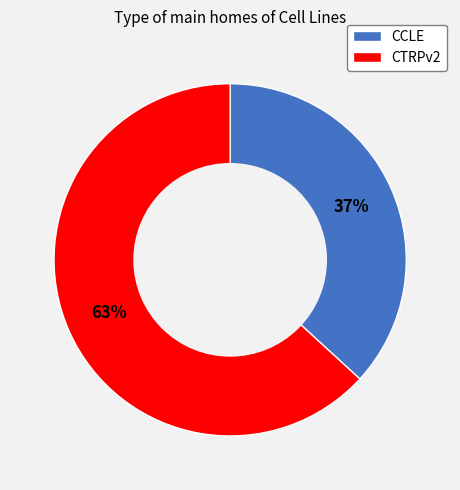

Is there any slice that represents more than half of the pie?

Yes